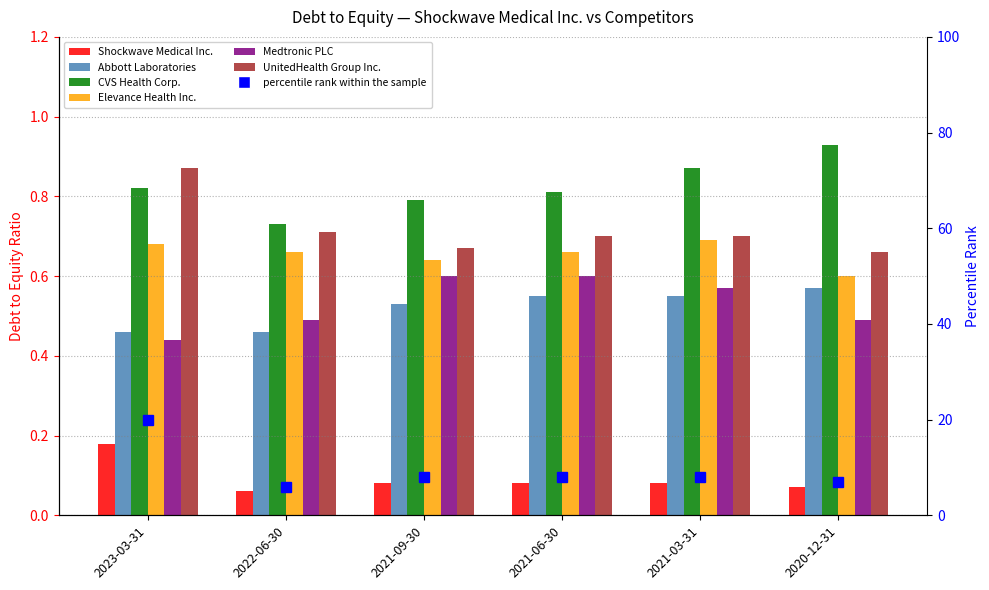

At 2021-03-31, list the series in order from smallest to largest.

Shockwave Medical Inc., Abbott Laboratories, Medtronic PLC, Elevance Health Inc., UnitedHealth Group Inc., CVS Health Corp.